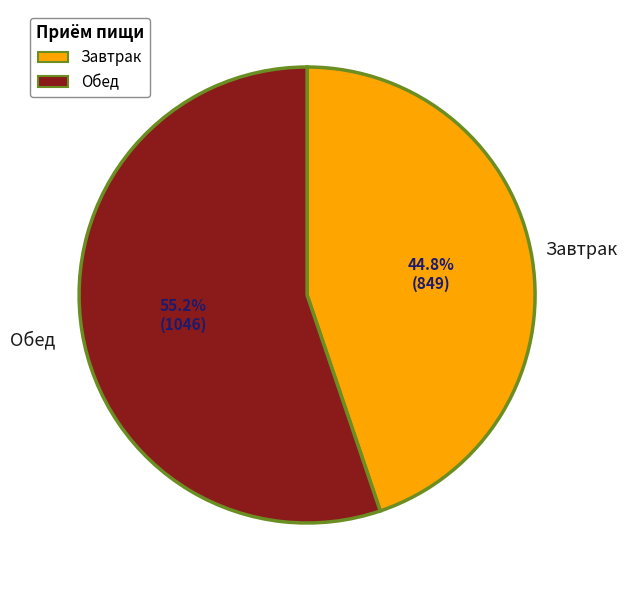

How many slices are in this pie chart?

2